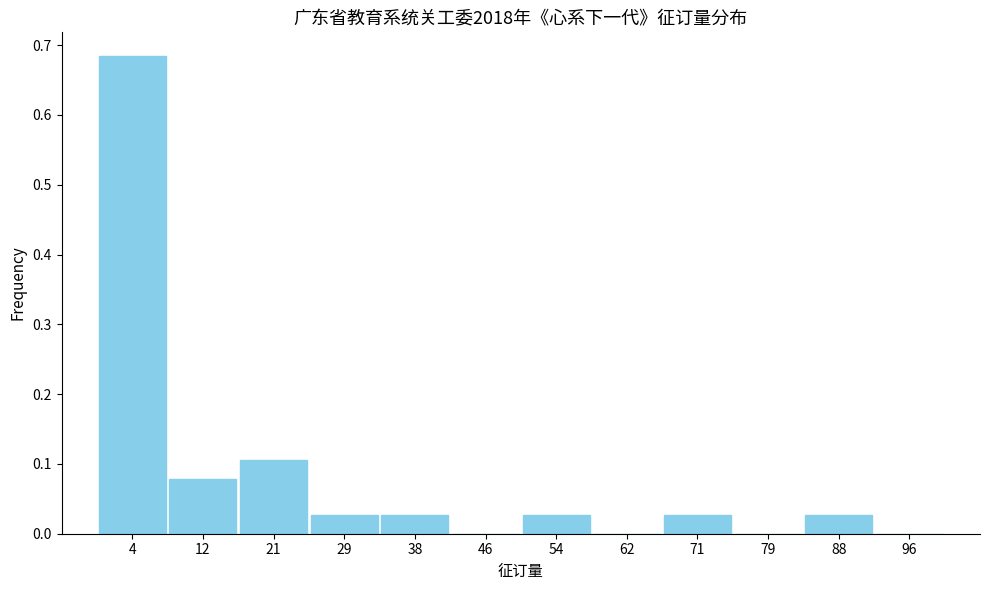

The value at 62 is 0.0. True or false?

True